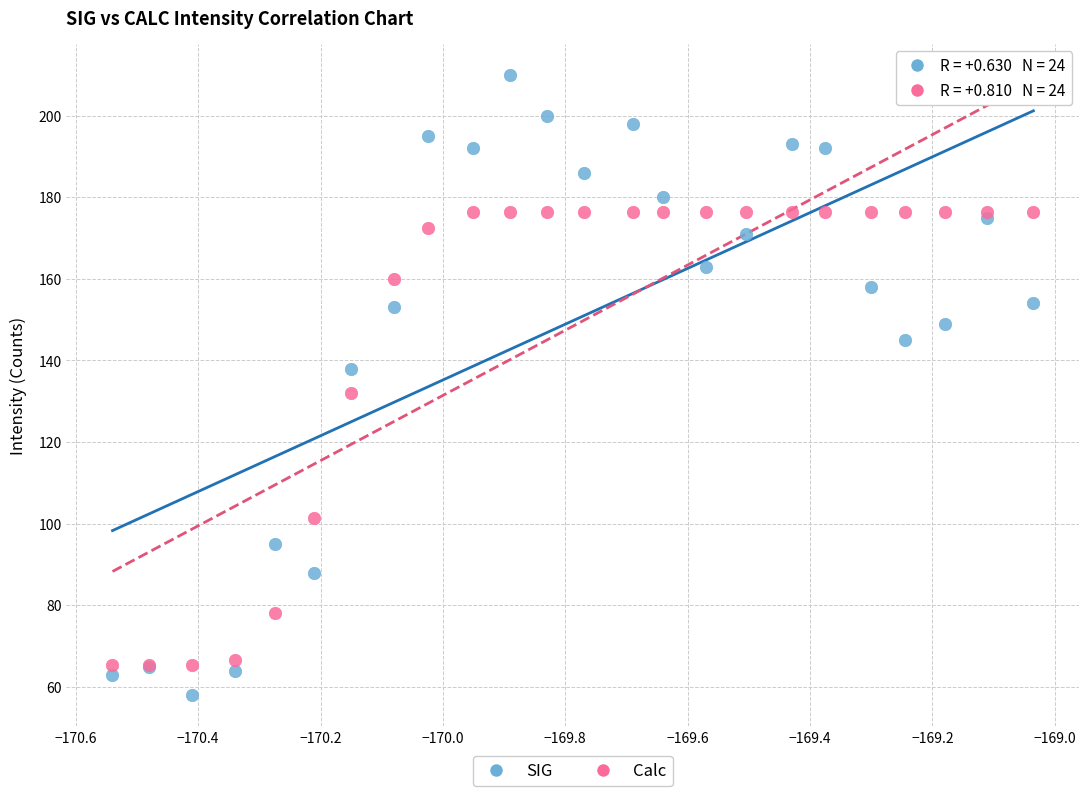

Across all series, what Y value is closest to 134?

132.1